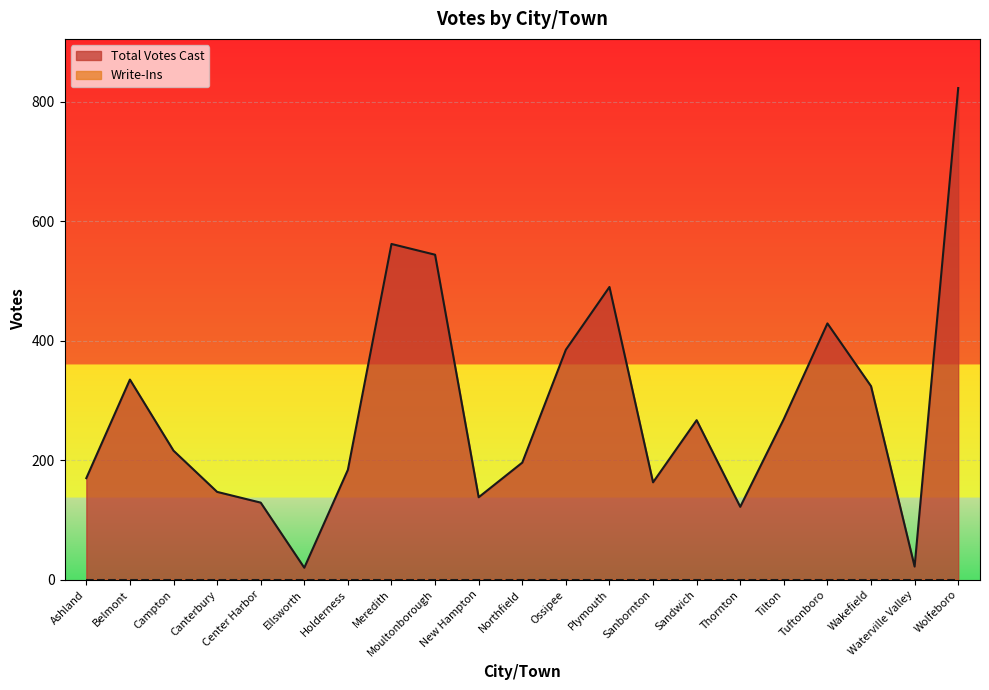

Where is the data nearest to the value 421?

Tuftonboro